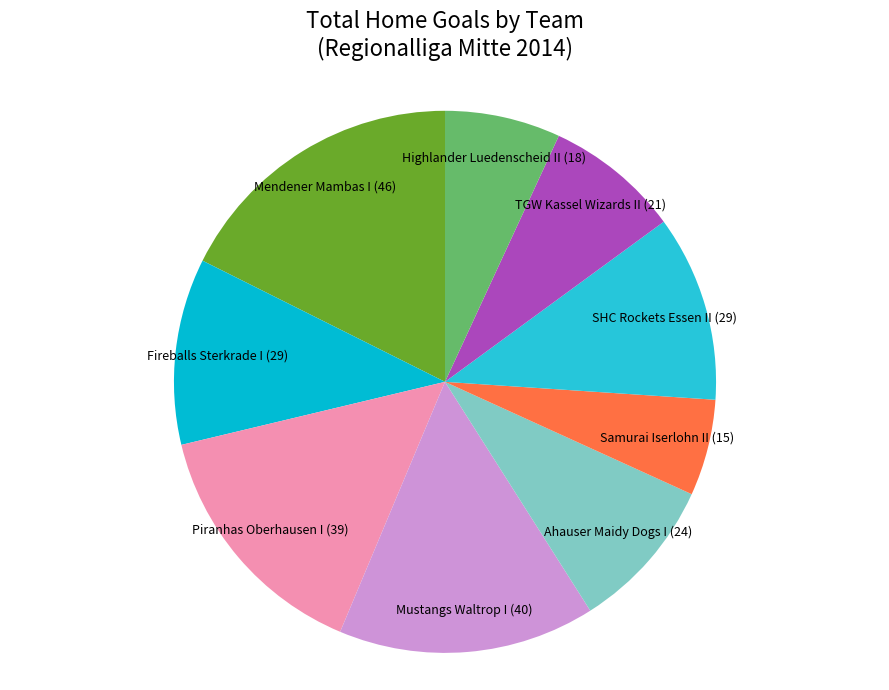

What is the largest slice in the pie chart?

Mendener Mambas I (46)